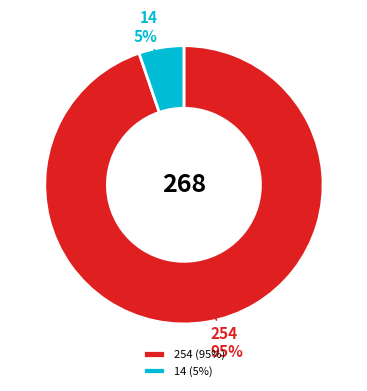

What is the ratio of the value at 14 to the value at 254?

0.1